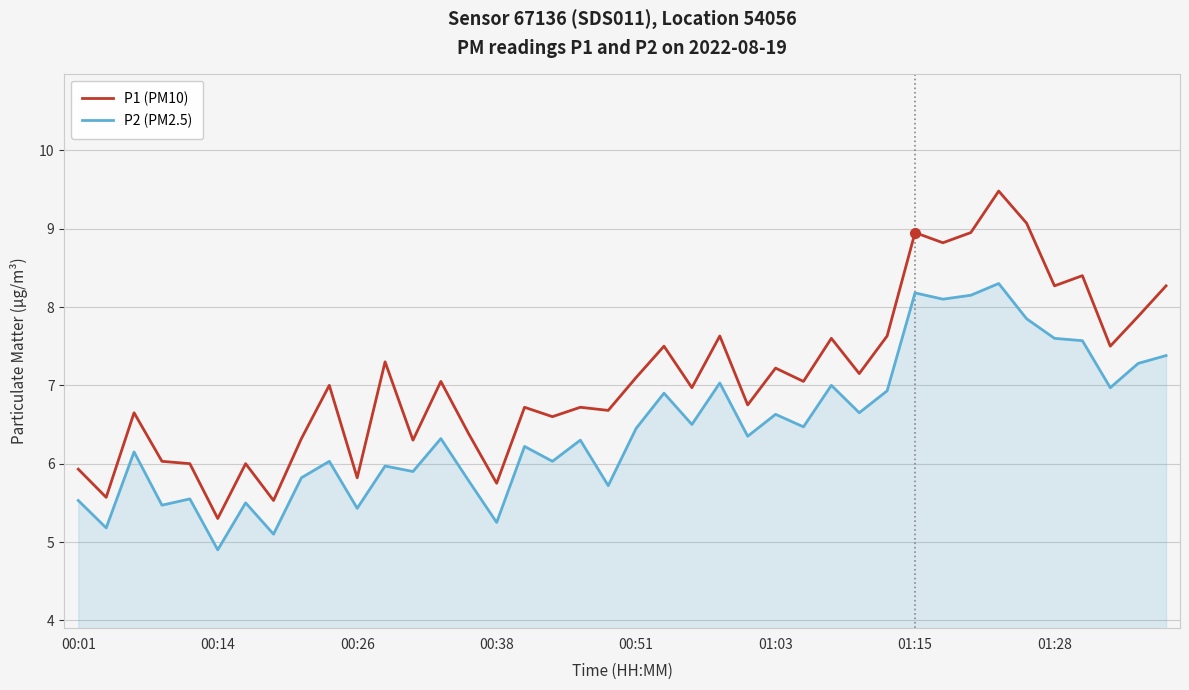

Which series has the widest spread of values?

P1 (PM10)